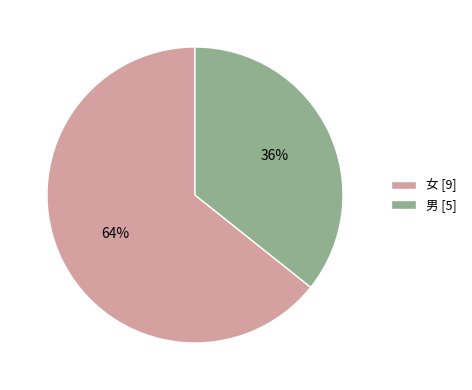

Which category accounts for the majority?

女